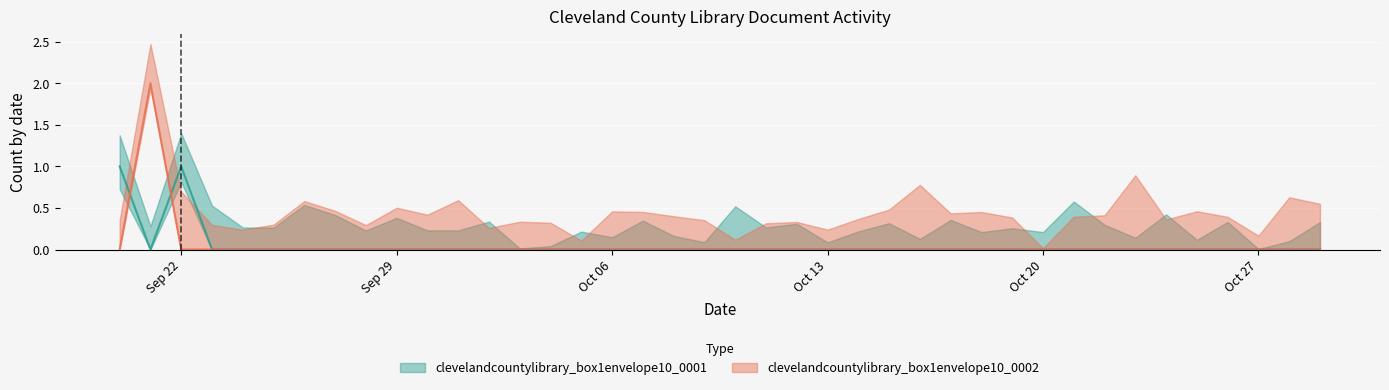

What is the label of the 23rd point from the right?

2020-10-07